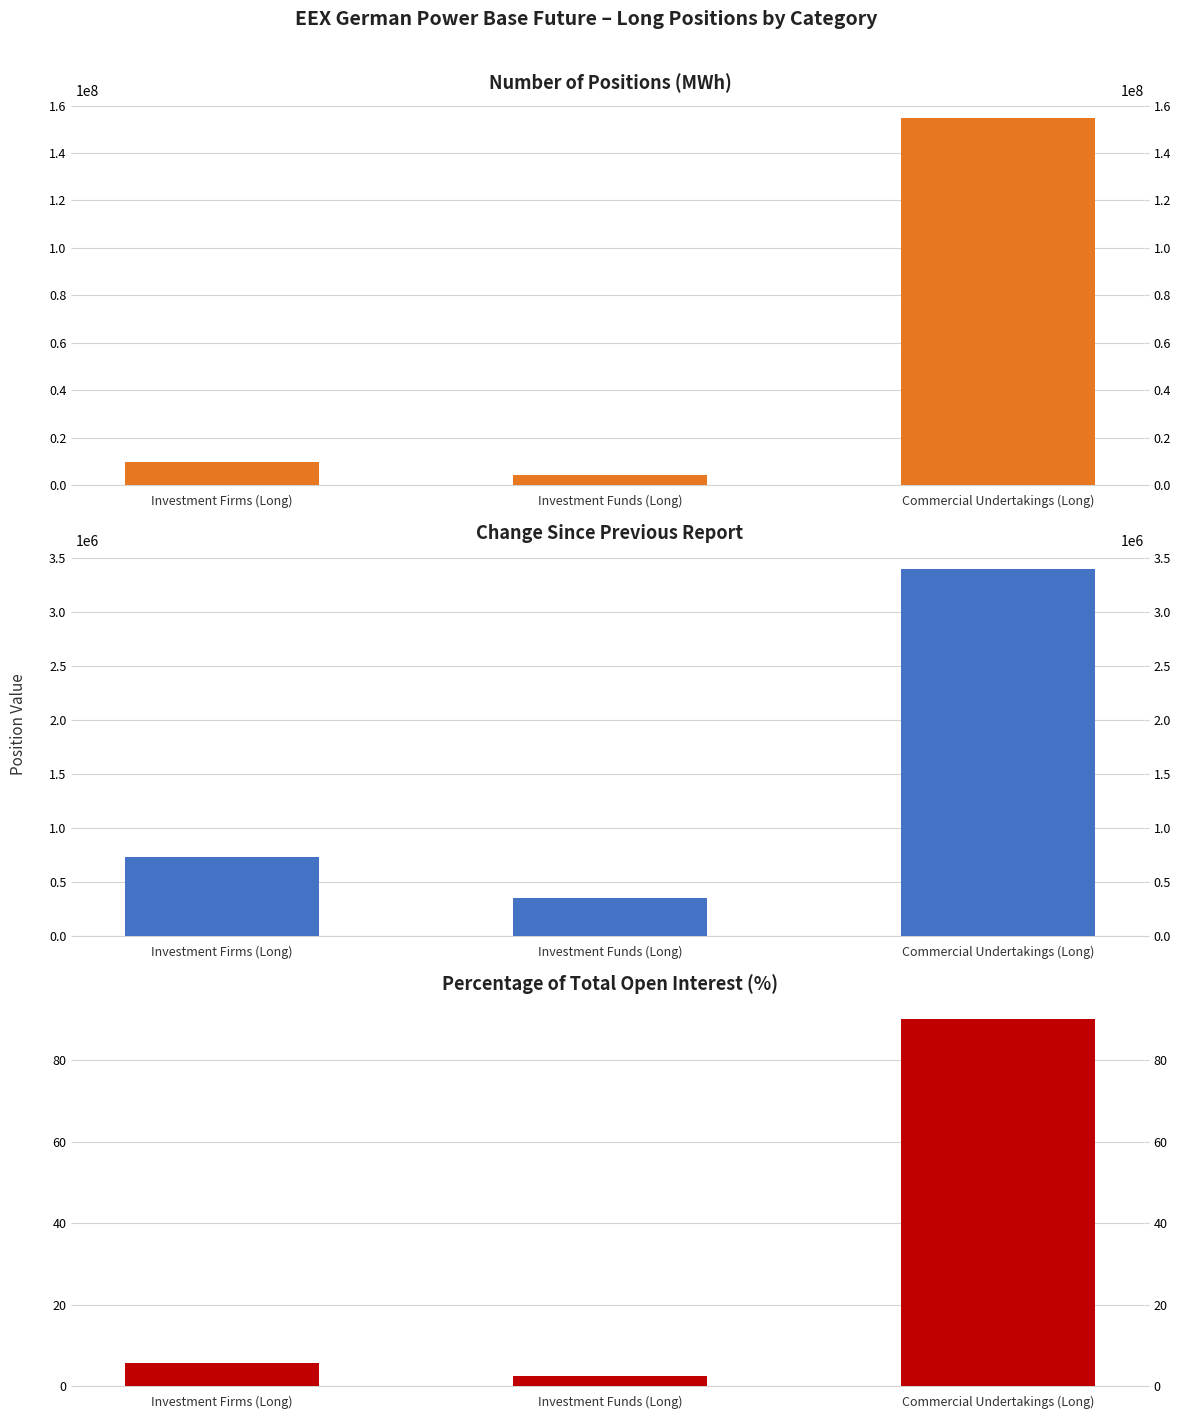

How many bars are there in each group?

3